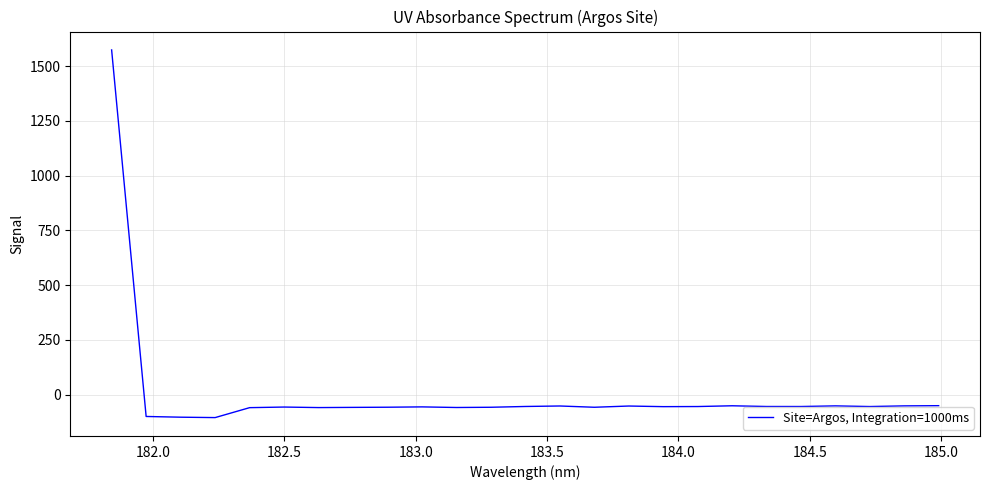

What is the greatest value displayed?

1574.1